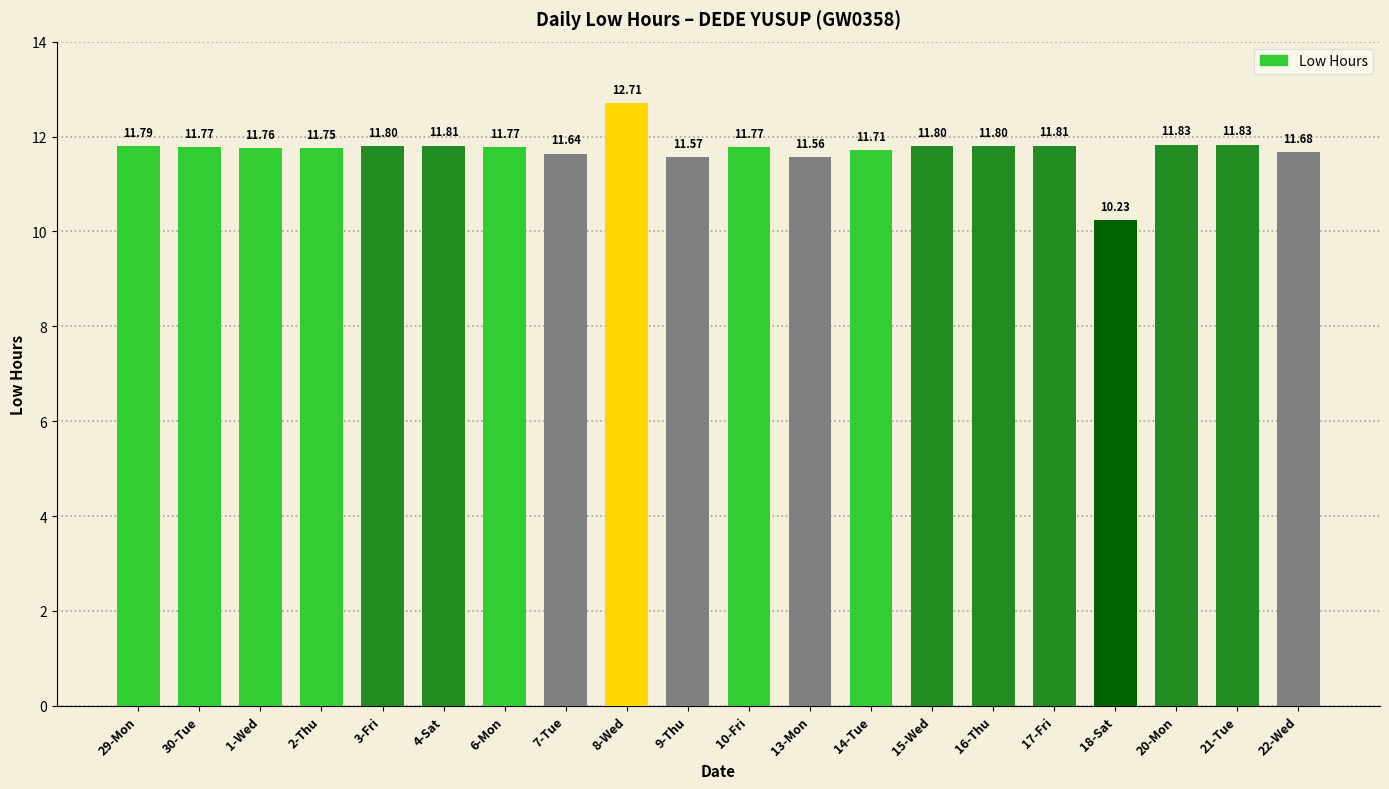

True or false: the data shows 7.6 at 2-Thu.

False